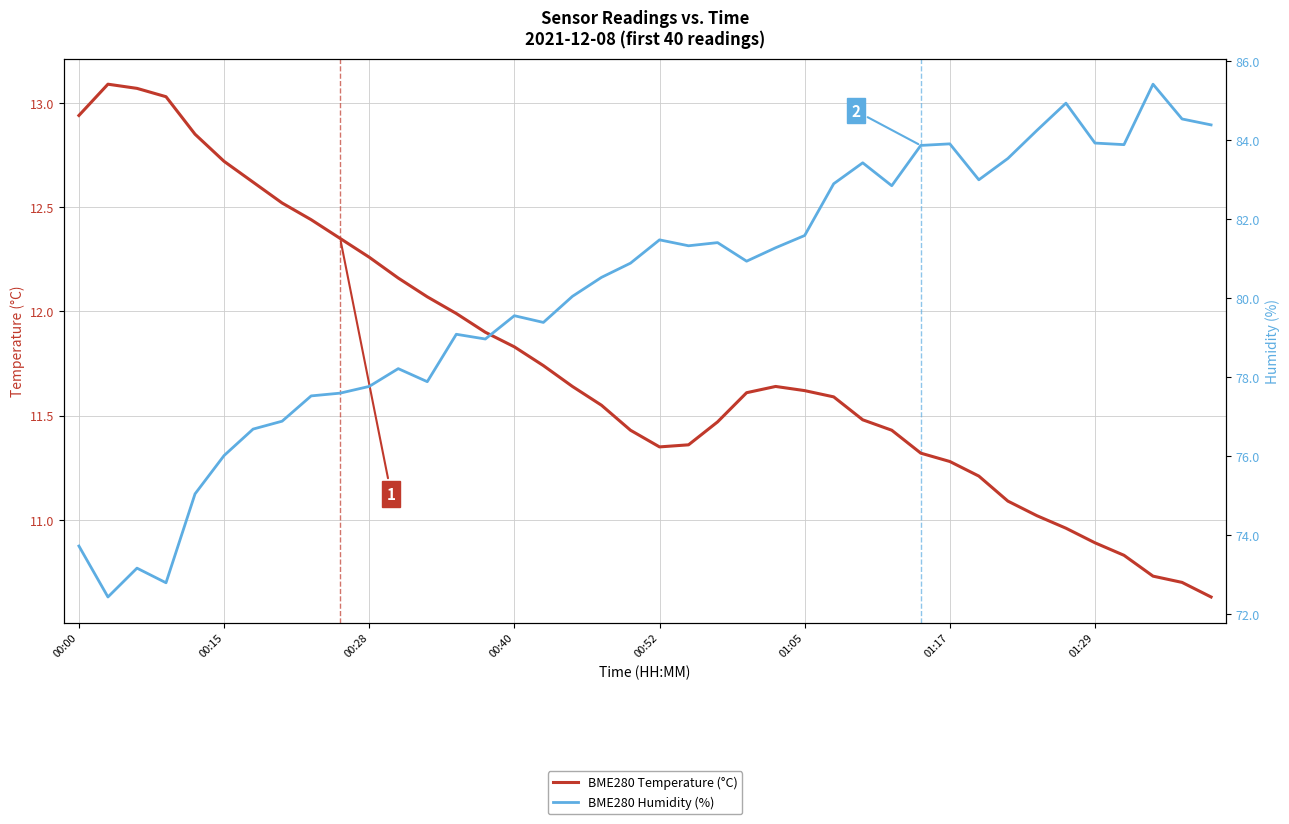

What is the sum of the BME280 Humidity (%) values at 11 and 18?

158.7